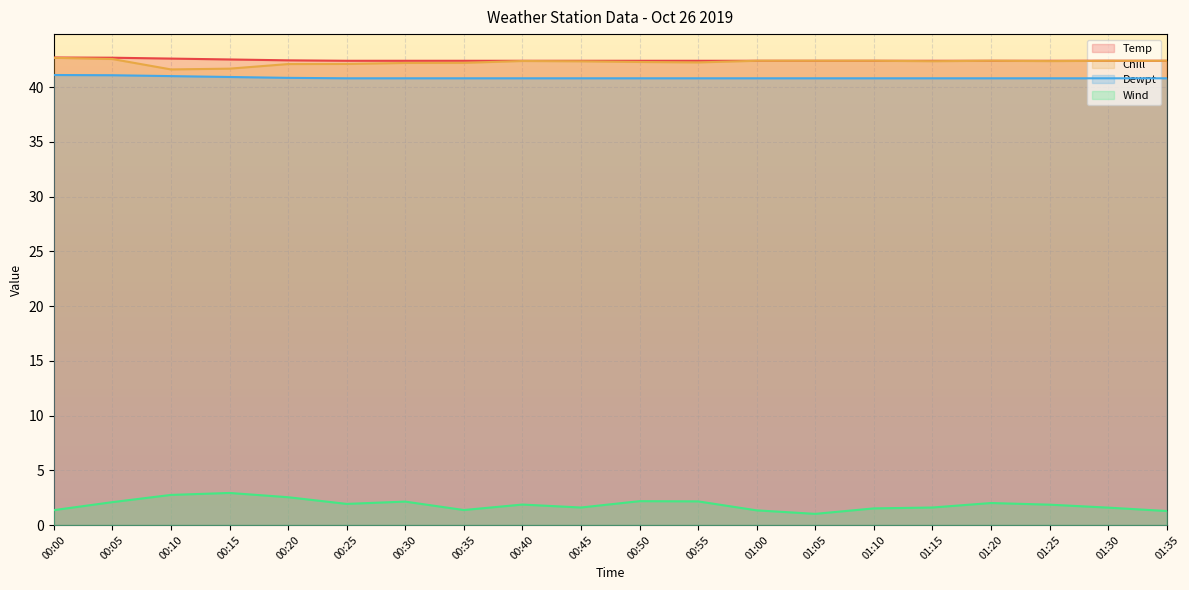

Is the value of Wind at 00:20 greater than the value of Chill at 01:30?

No